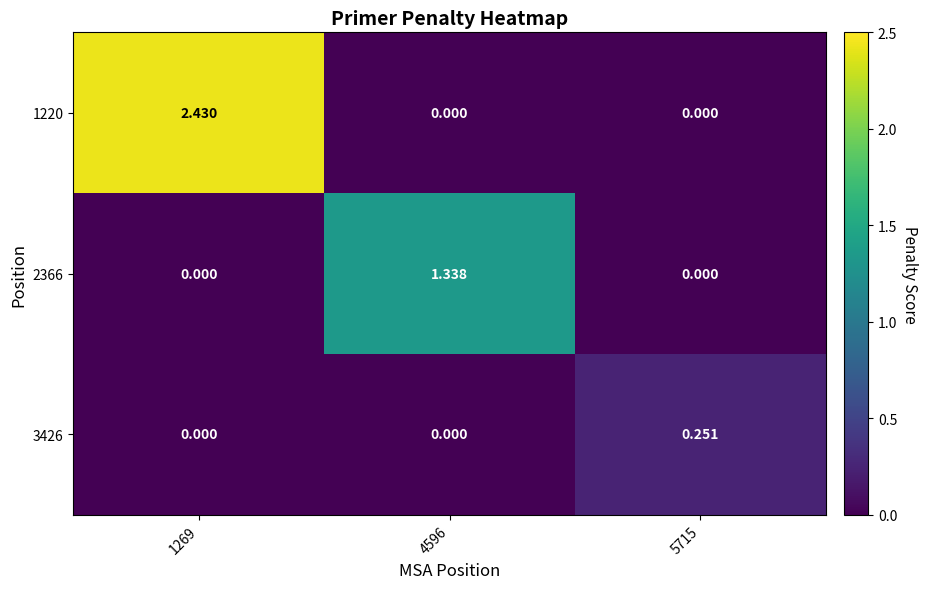

Is the value of 1220 at 1269 greater than the value of 2366 at 1269?

Yes